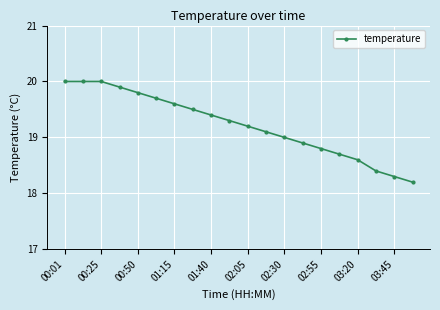

What is the greatest value displayed?

20.0